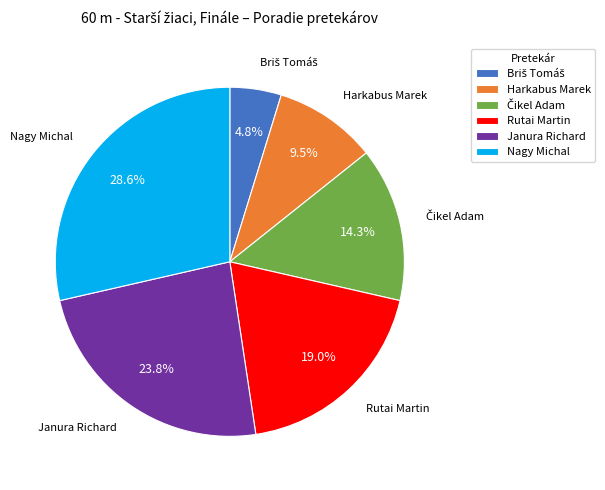

Which category has the biggest portion of the pie?

Nagy Michal